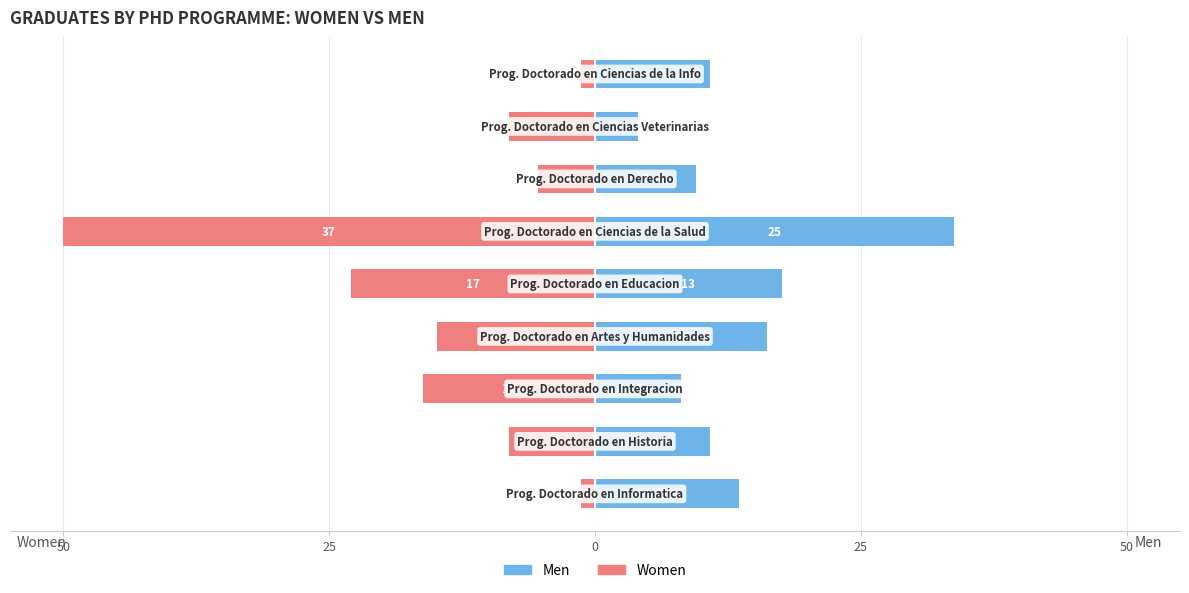

Between 7 and 8, which is larger?

8